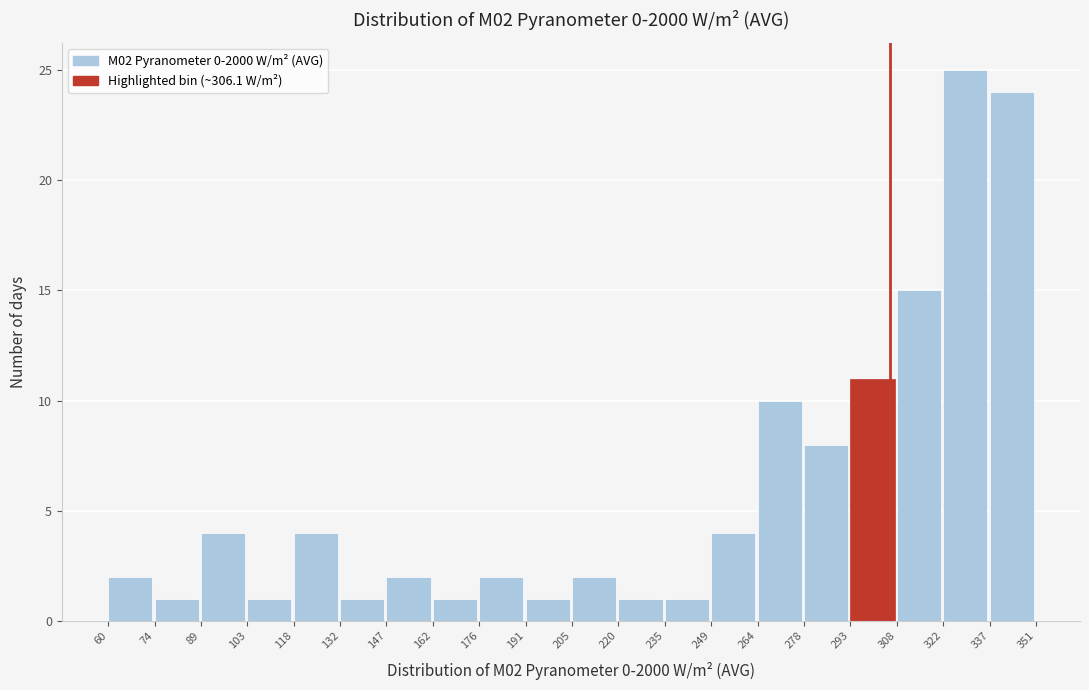

Over which range of the x-axis is the bar tallest?

322 to 337